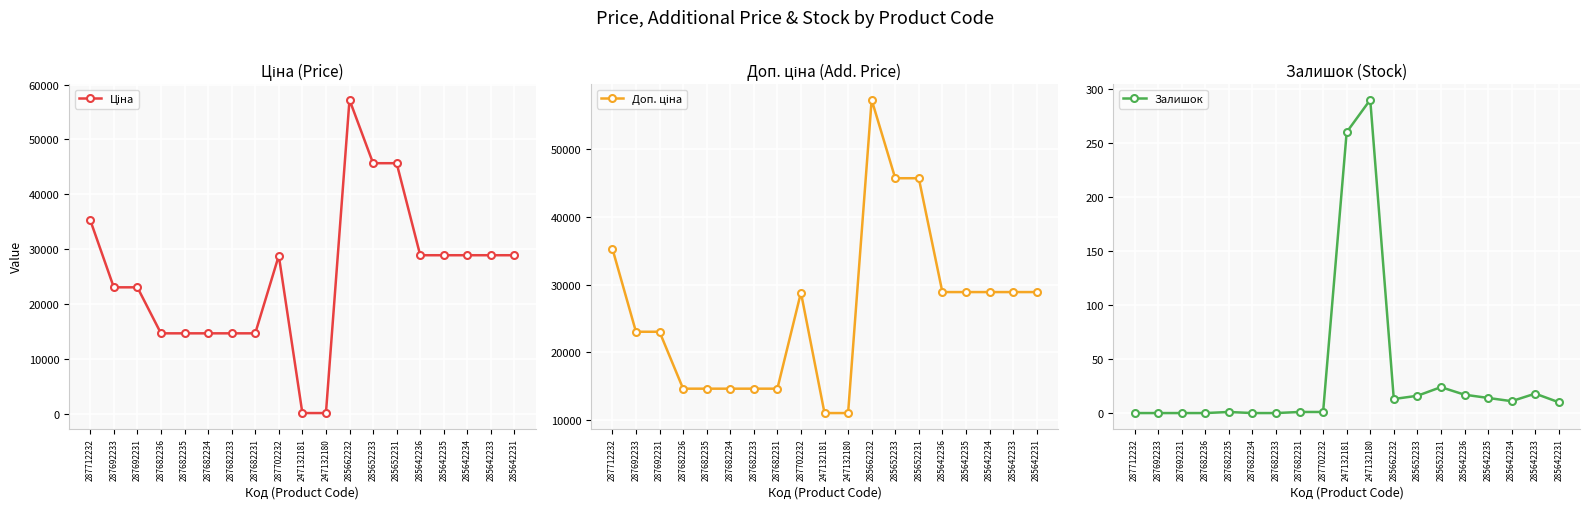

Is it true that Залишок equals 18.4 at 285642234?

False